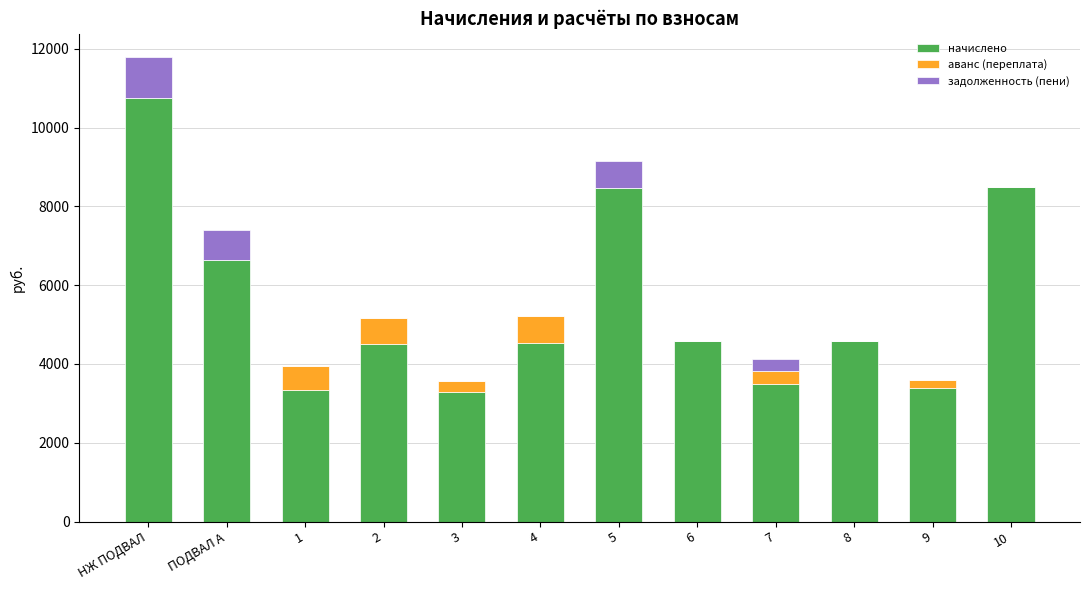

What is the sum of the начислено values at 5 and 3?

11743.0